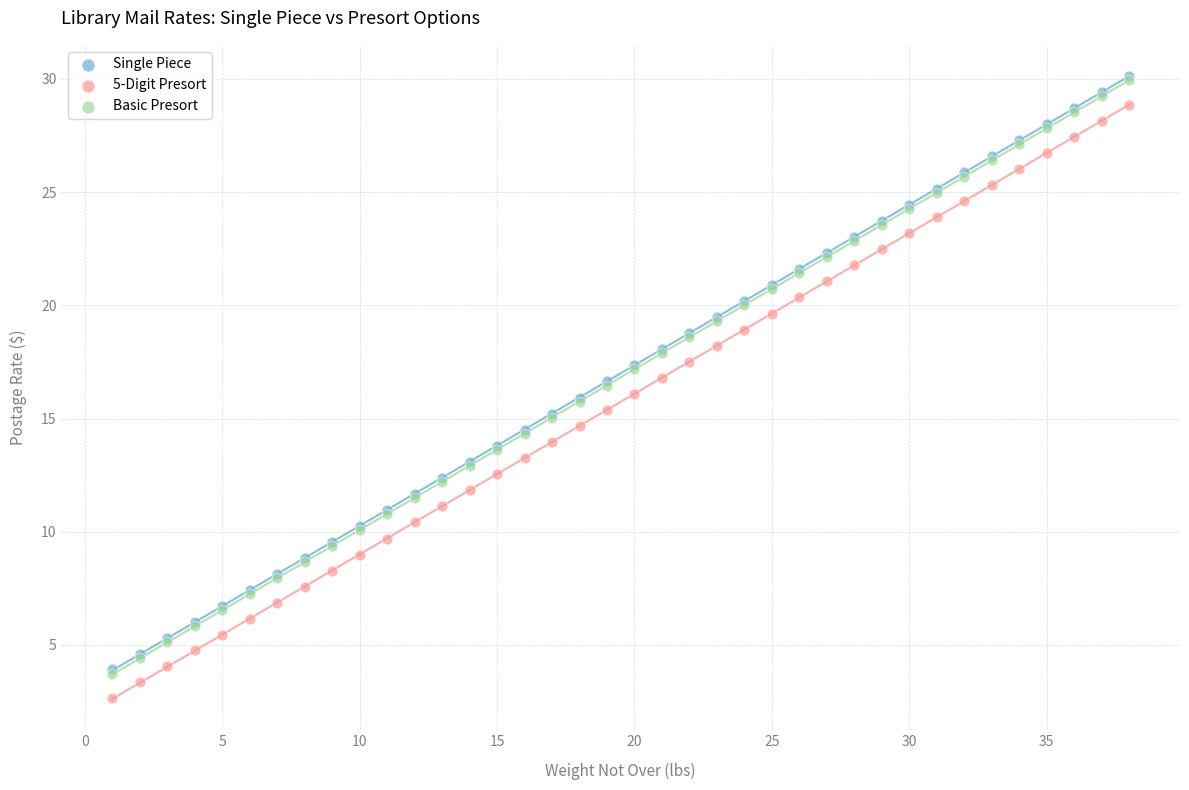

What are all the series names shown in the legend?

Single Piece, 5-Digit Presort, Basic Presort